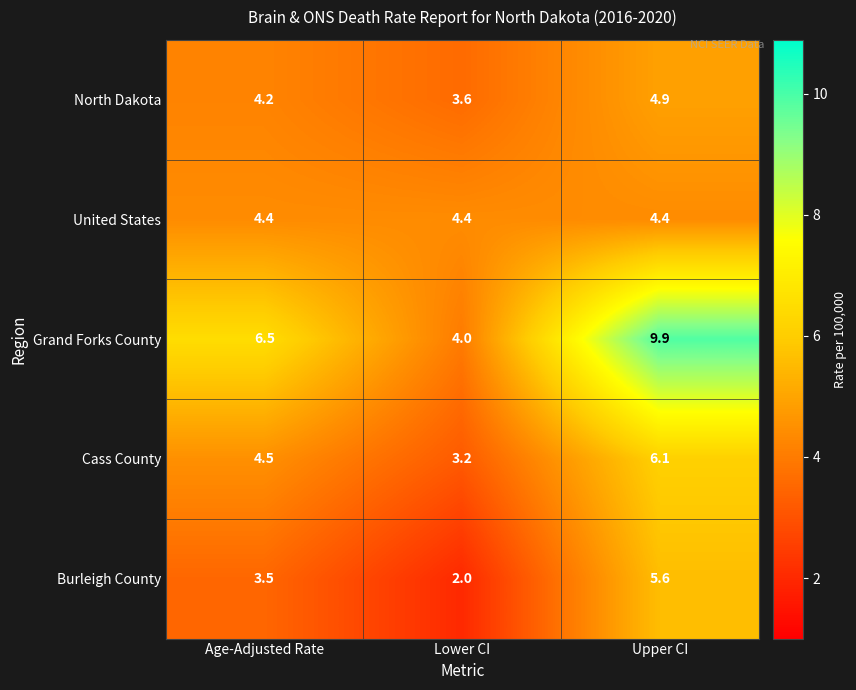

What is the difference between the maximum and minimum values in the Cass County series?

2.9